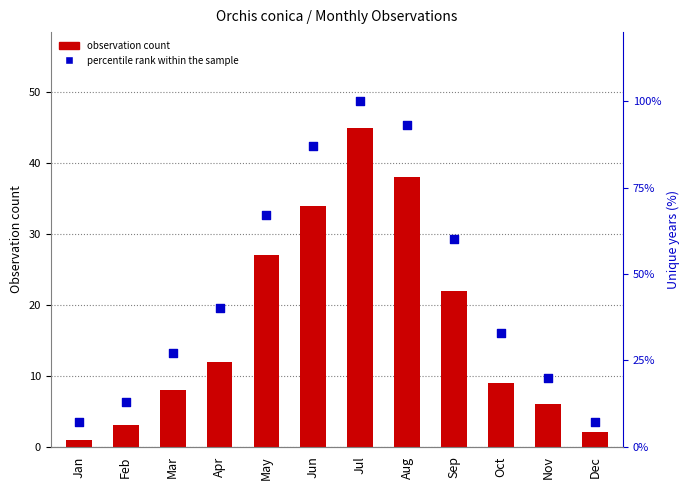

Which series has the largest total across all categories?

percentile rank within the sample